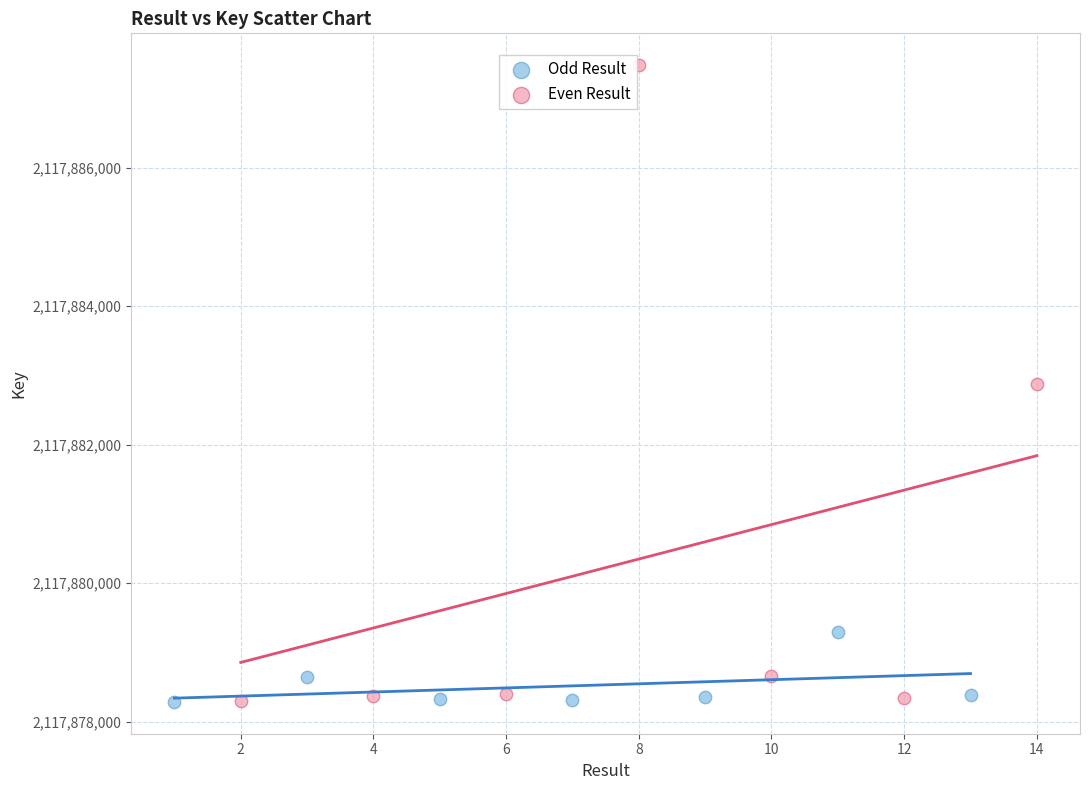

Which series reaches the maximum Y coordinate?

Even Result